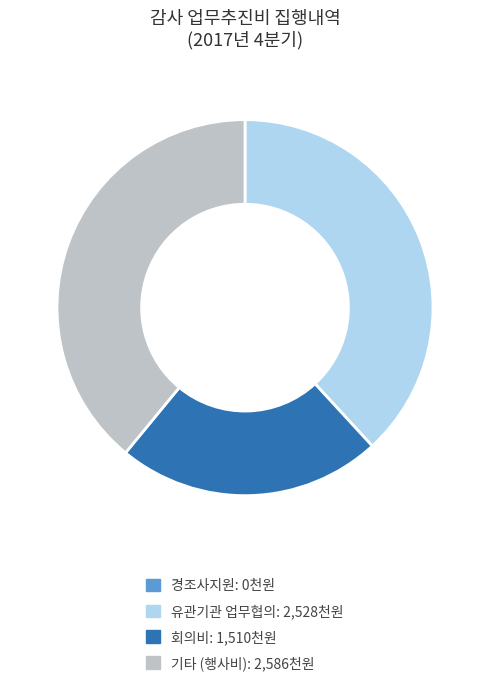

True or false: 기타 (행사비) accounts for 39% of the total.

True